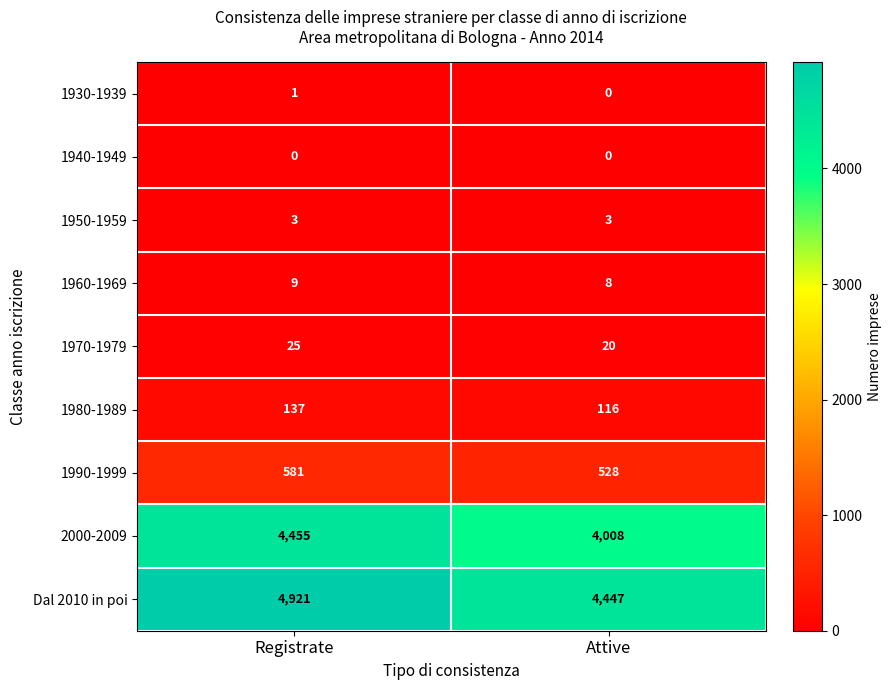

Between Registrate and Attive, which series saw the biggest shift?

Dal 2010 in poi